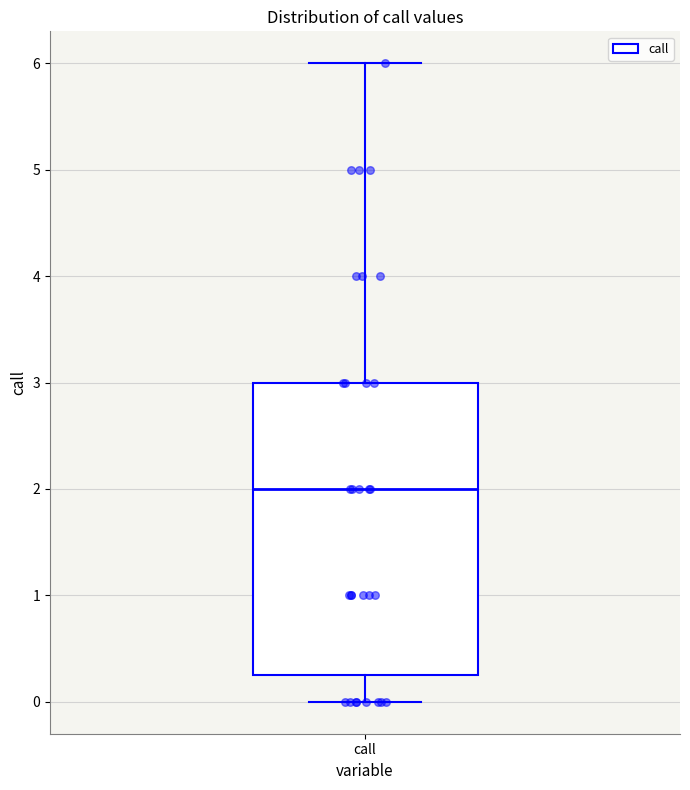

Transcribe this box plot: give where the median line is, the range the box spans, and where the two whiskers end, as read against the y-axis. The values are not printed on the chart, so give them approximately, as read against the axis.

median 2.0, box 0.3 to 3.0, whiskers 0.0 to 6.0